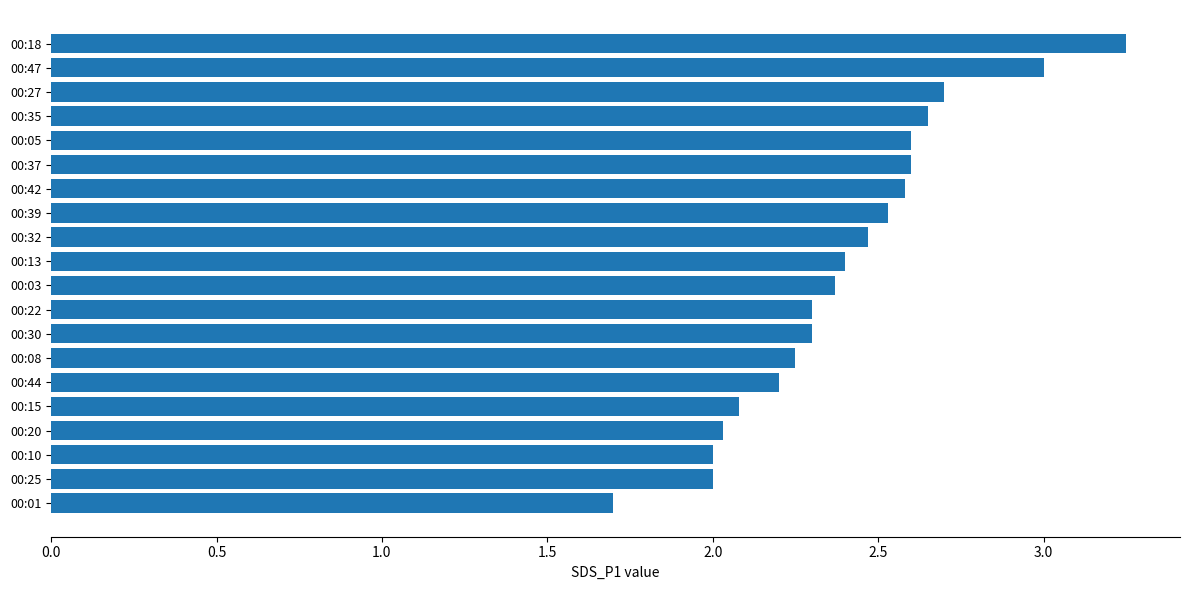

Does the chart contain stacked bars?

No